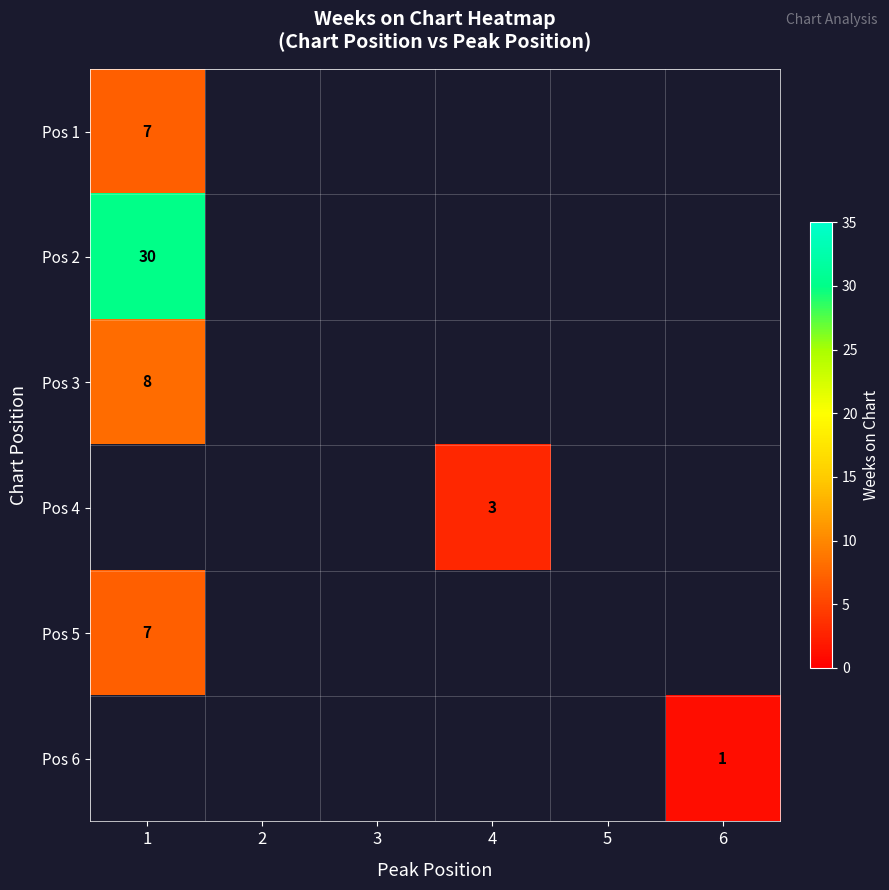

List the labels in order of row_0 value, smallest first.

1, 2, 3, 4, 5, 6